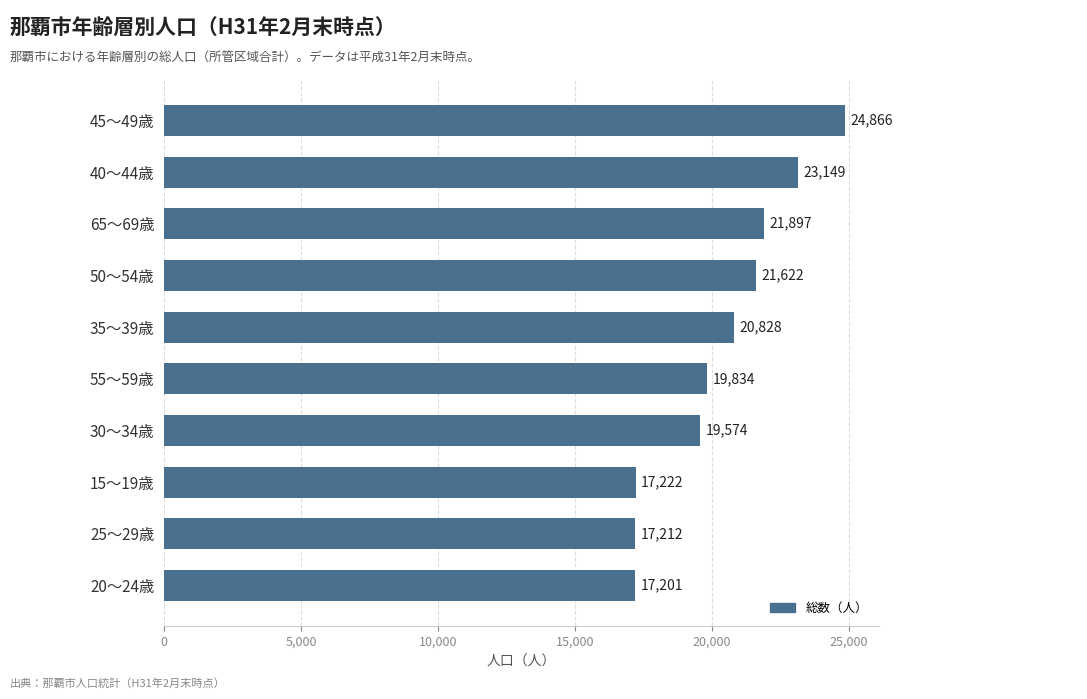

How many data points does each series have?

10